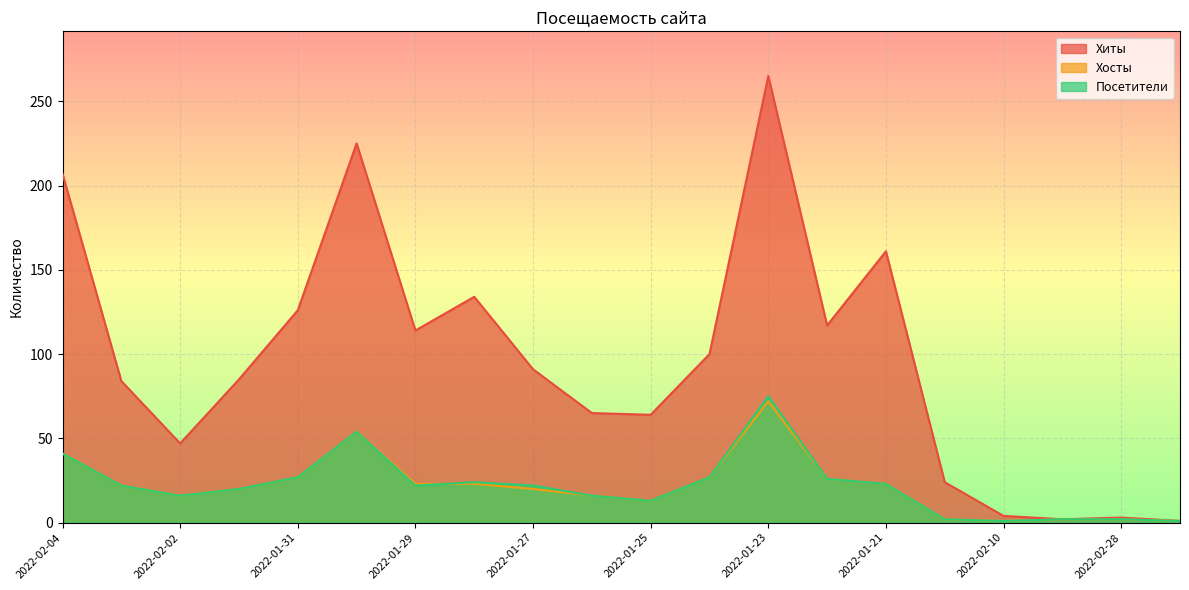

Reading right to left, extract all data points from this chart.

Хиты: 2022-02-16=1	2022-02-28=3	2022-02-09=2	2022-02-10=4	2022-02-05=24	2022-01-21=161	2022-01-22=117	2022-01-23=265	2022-01-24=100	2022-01-25=64	2022-01-26=65	2022-01-27=91	2022-01-28=134	2022-01-29=114	2022-01-30=225	2022-01-31=126	2022-02-01=85	2022-02-02=47	2022-02-03=84	2022-02-04=207
Хосты: 2022-02-16=1	2022-02-28=2	2022-02-09=2	2022-02-10=1	2022-02-05=2	2022-01-21=23	2022-01-22=26	2022-01-23=72	2022-01-24=27	2022-01-25=13	2022-01-26=16	2022-01-27=20	2022-01-28=23	2022-01-29=23	2022-01-30=54	2022-01-31=27	2022-02-01=20	2022-02-02=16	2022-02-03=22	2022-02-04=41
Посетители: 2022-02-16=1	2022-02-28=2	2022-02-09=2	2022-02-10=1	2022-02-05=2	2022-01-21=23	2022-01-22=26	2022-01-23=75	2022-01-24=27	2022-01-25=13	2022-01-26=16	2022-01-27=22	2022-01-28=24	2022-01-29=22	2022-01-30=54	2022-01-31=27	2022-02-01=20	2022-02-02=16	2022-02-03=22	2022-02-04=41